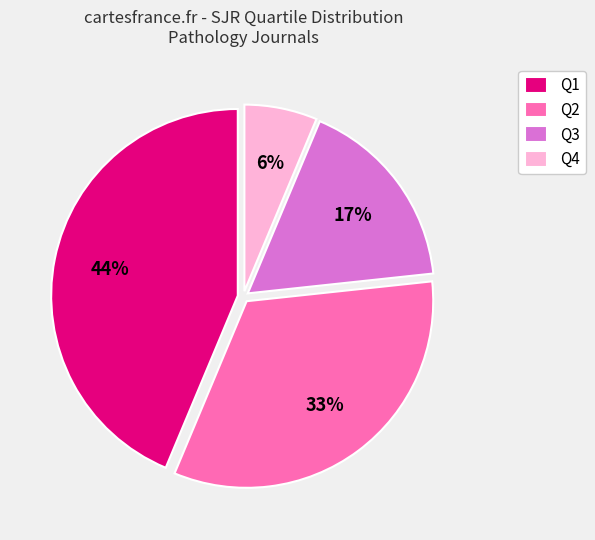

To the nearest percent, what is the difference between the Q4 and Q3 slice percentages?

11%